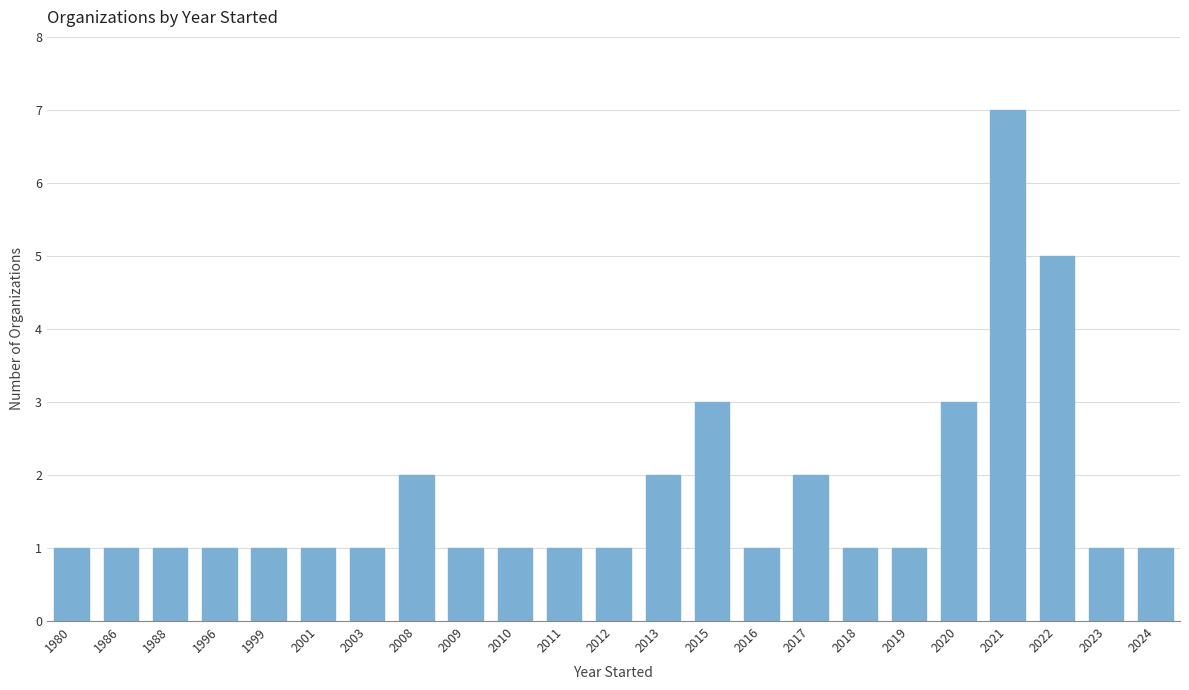

Reading right to left, list all the values displayed in this chart.

2024=1	2023=1	2022=5	2021=7	2020=3	2019=1	2018=1	2017=2	2016=1	2015=3	2013=2	2012=1	2011=1	2010=1	2009=1	2008=2	2003=1	2001=1	1999=1	1996=1	1988=1	1986=1	1980=1